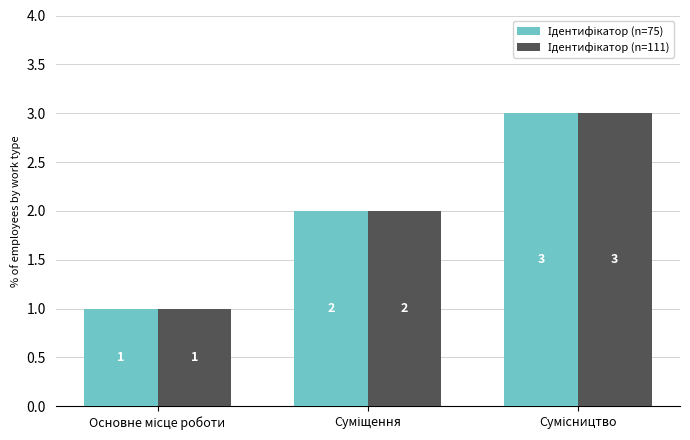

What is the maximum value shown in the chart?

3